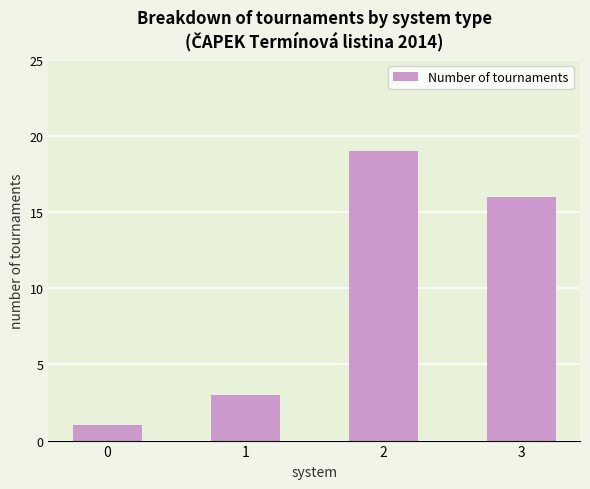

How many values are between 3 and 19?

3